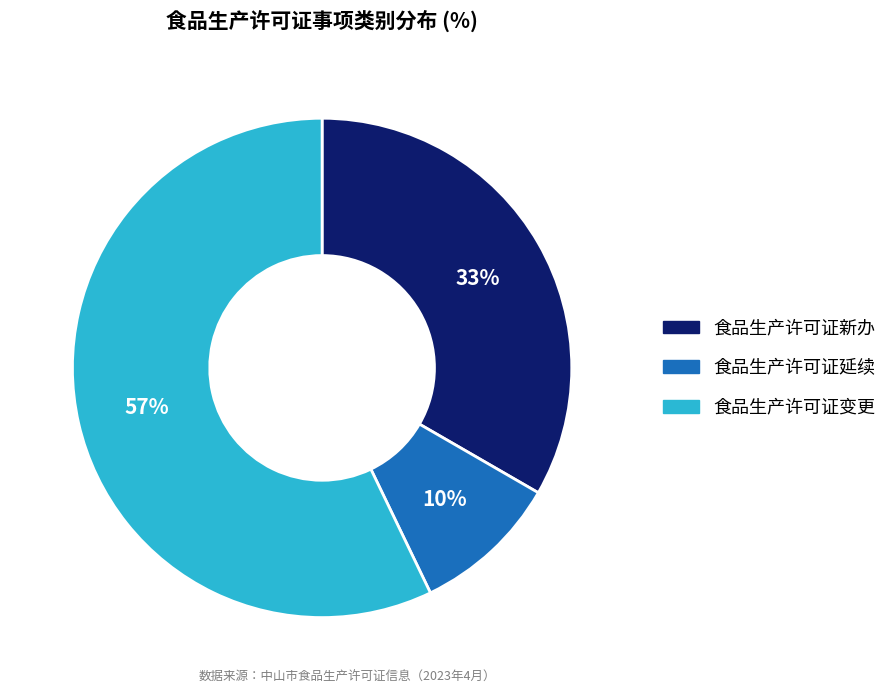

To the nearest percent, what portion does 食品生产许可证延续 represent?

10%